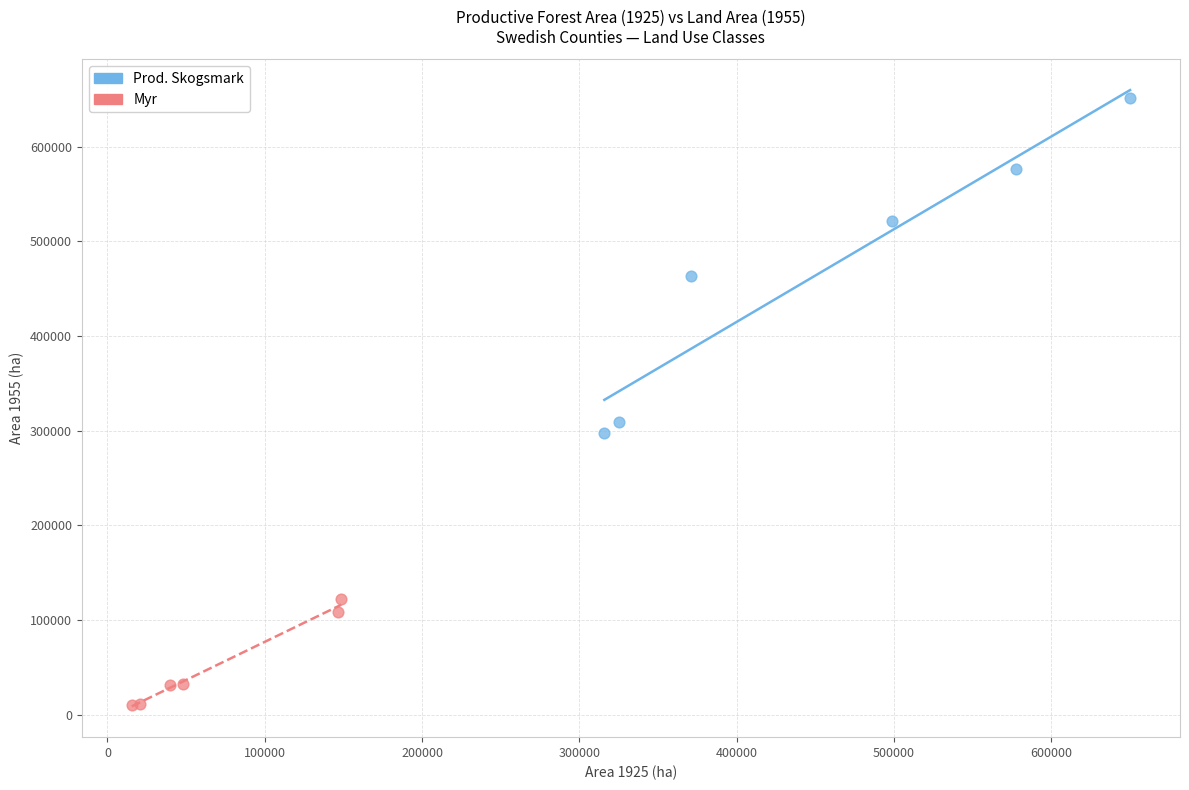

Which series contains the highest Y value?

Prod. Skogsmark